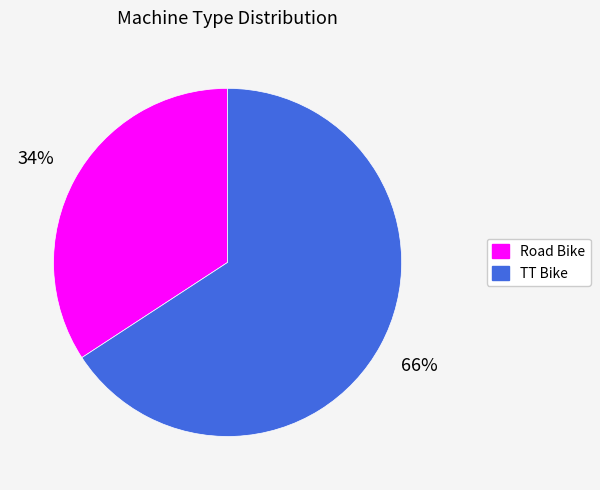

True or false: TT Bike accounts for 66% of the total.

True